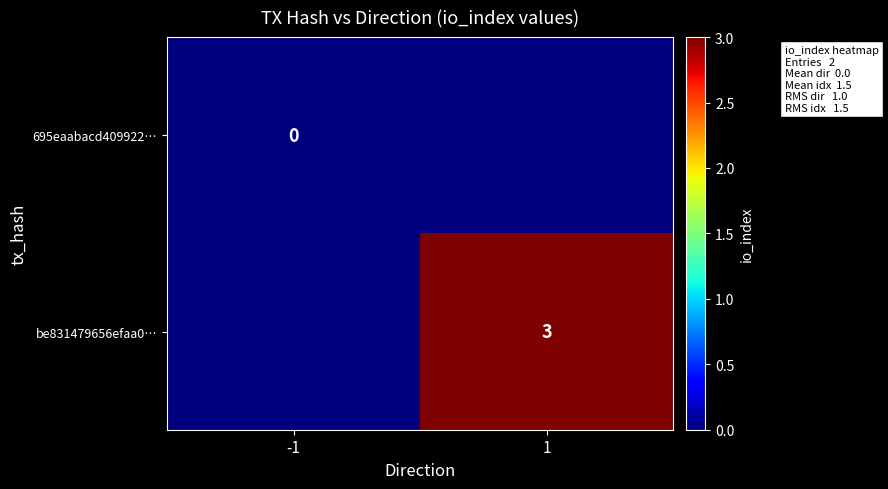

True or false: be831479656efaa0… has a value of 3 at 1.

True